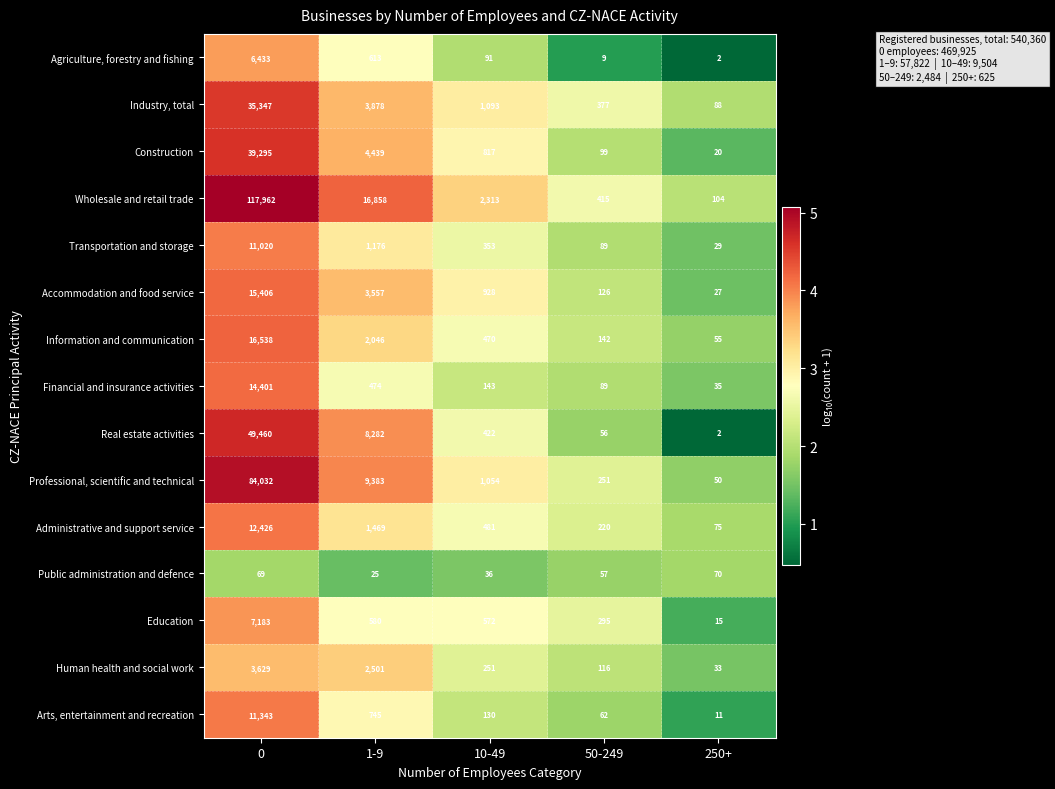

Is it true that Human health and social work equals 116 at 50-249?

True